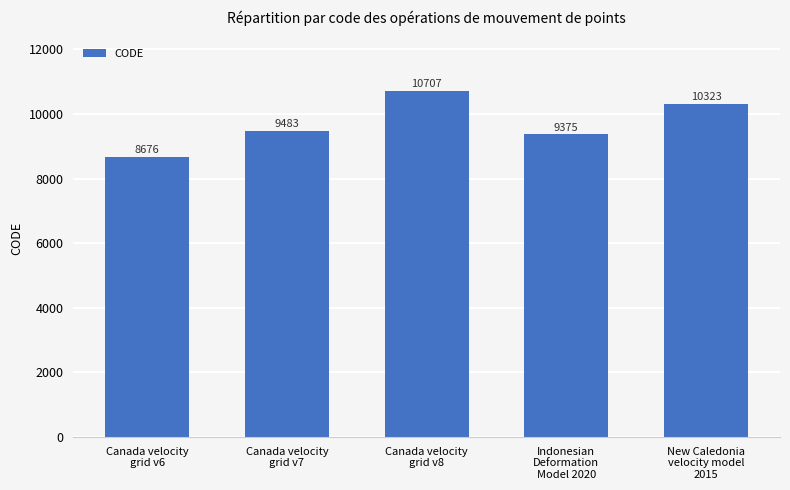

What is the value of the 5th bar from the left?

10323